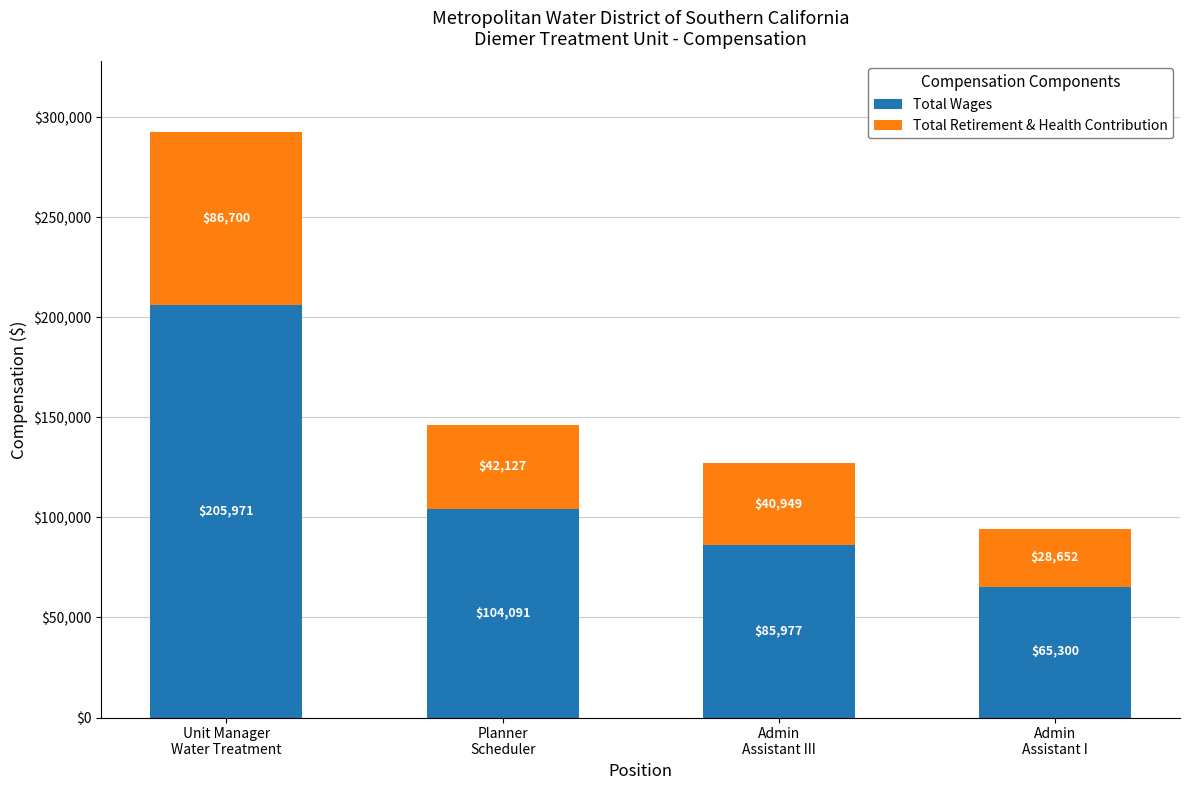

What is the lowest value of the Total Wages series?

65300